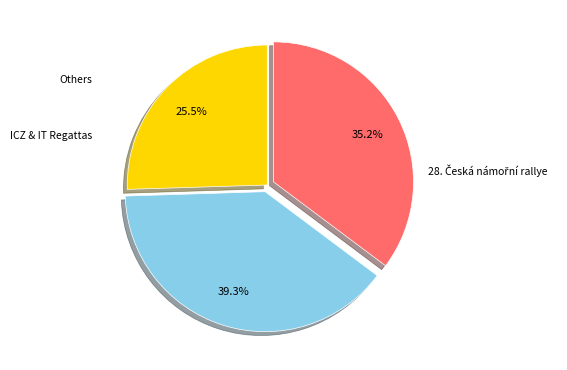

Count the number of slices in the pie.

3